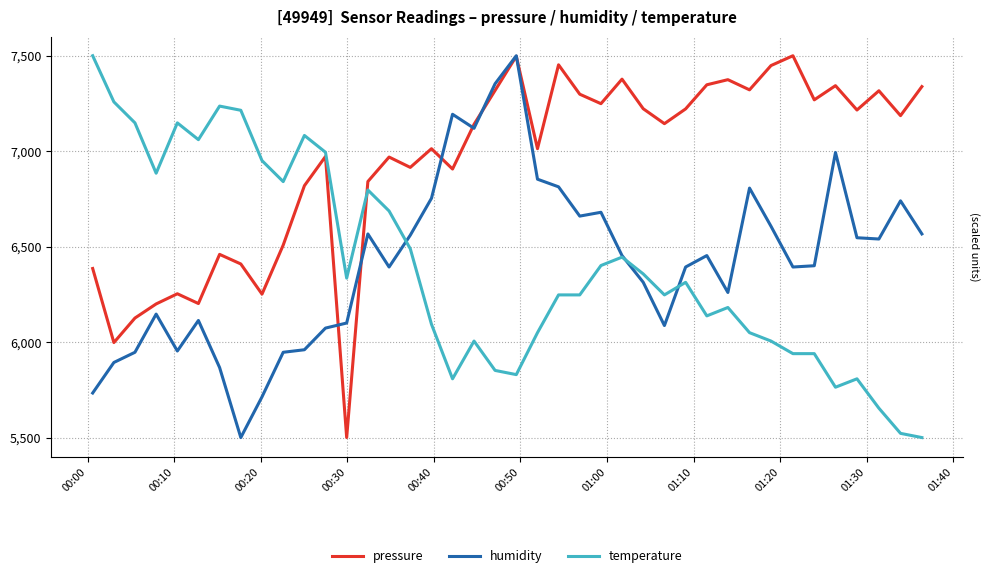

What is the smallest value displayed?

5500.0